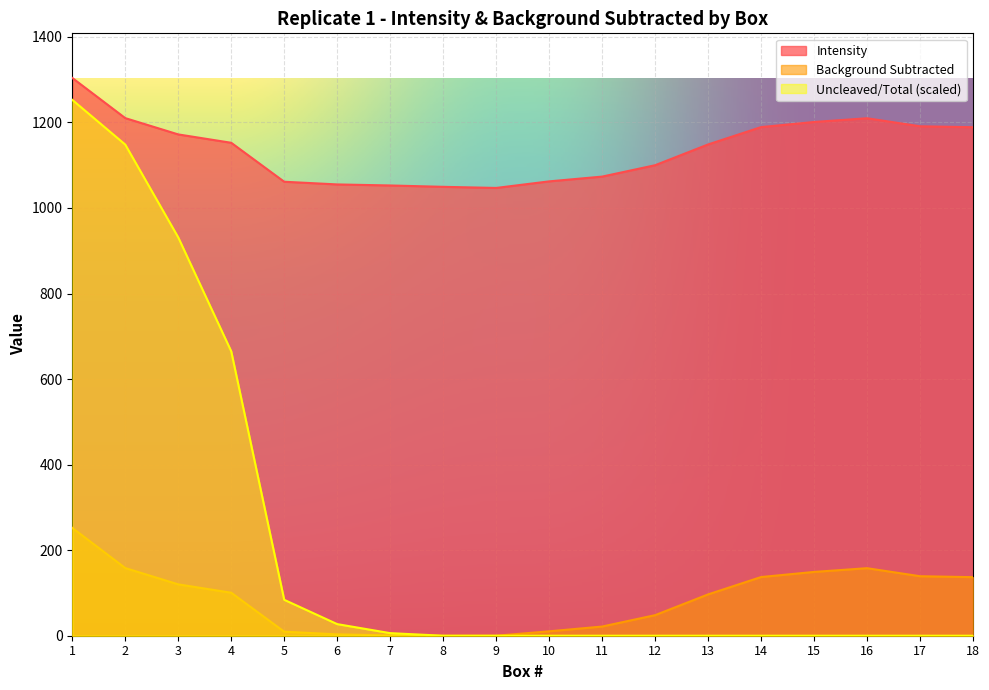

At how many categories does at least one series exceed 14?

18